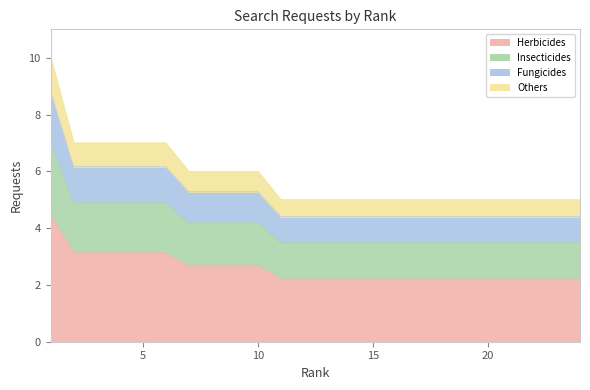

Between 21 and 17, which is larger?

21